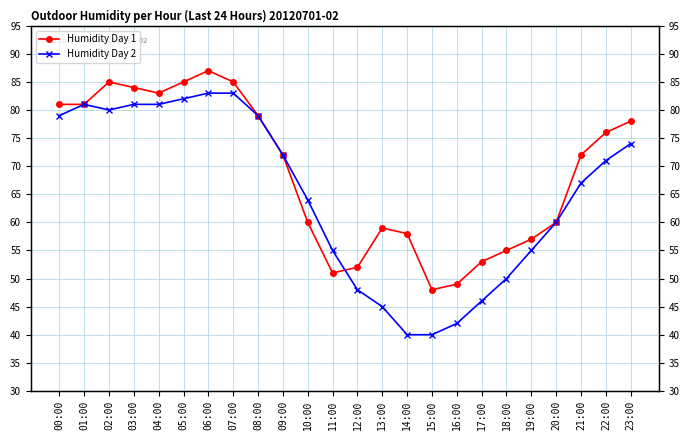

Reading right to left, extract all data points from this chart.

Humidity Day 1: 78	76	72	60	57	55	53	49	48	58	59	52	51	60	72	79	85	87	85	83	84	85	81	81
Humidity Day 2: 74	71	67	60	55	50	46	42	40	40	45	48	55	64	72	79	83	83	82	81	81	80	81	79